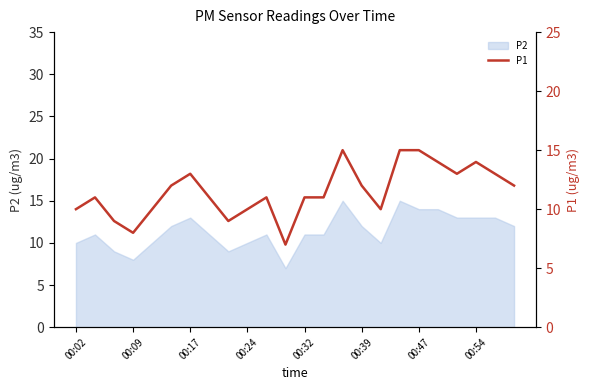

What is the ratio of the value at 11 to the value at 20?

0.5